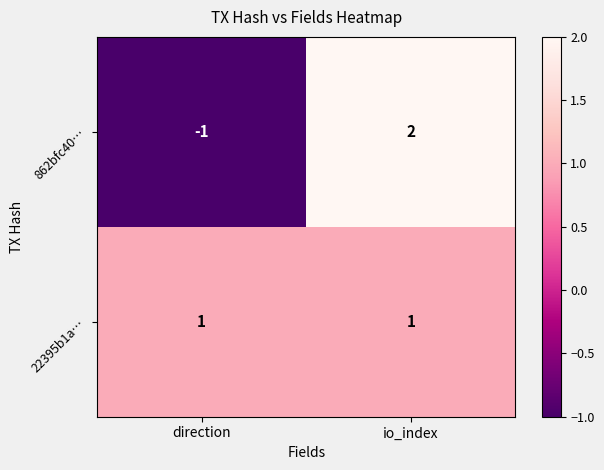

List the series in order of their overall mean, highest first.

22395b1a…, 862bfc40…